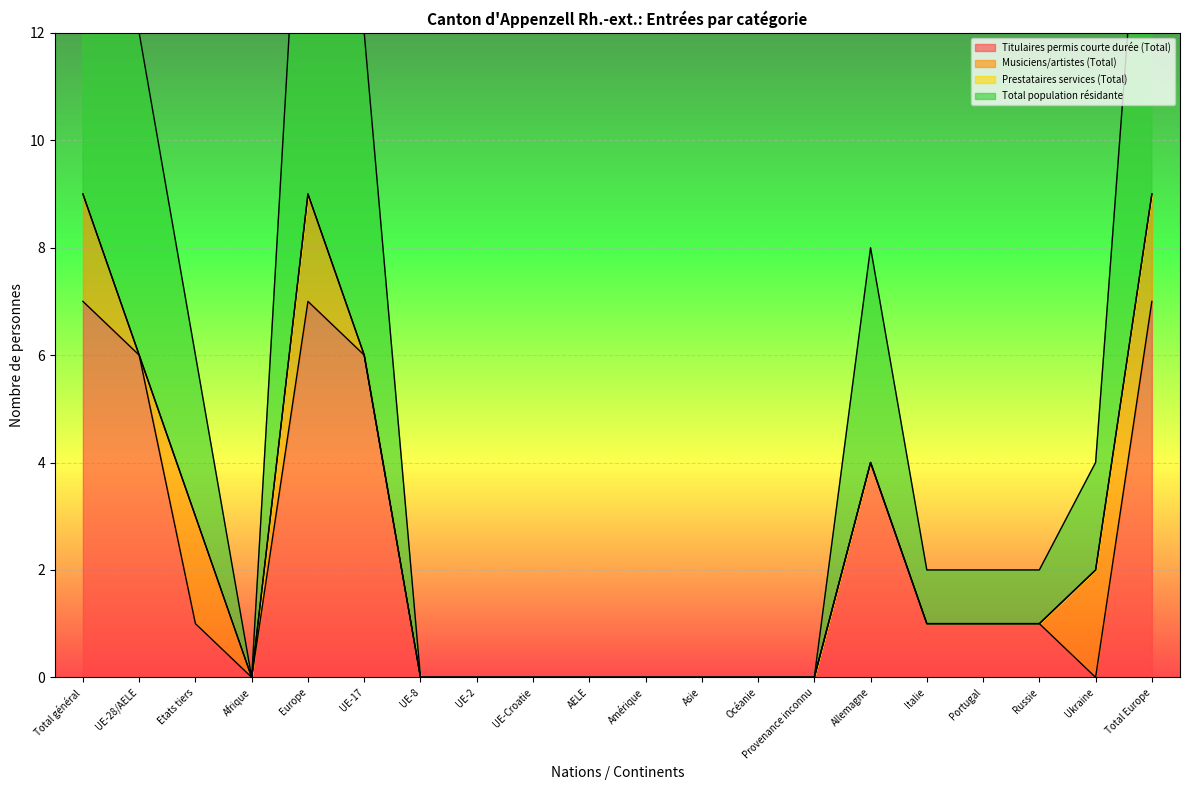

At which category is the sum across all series the highest?

Total général